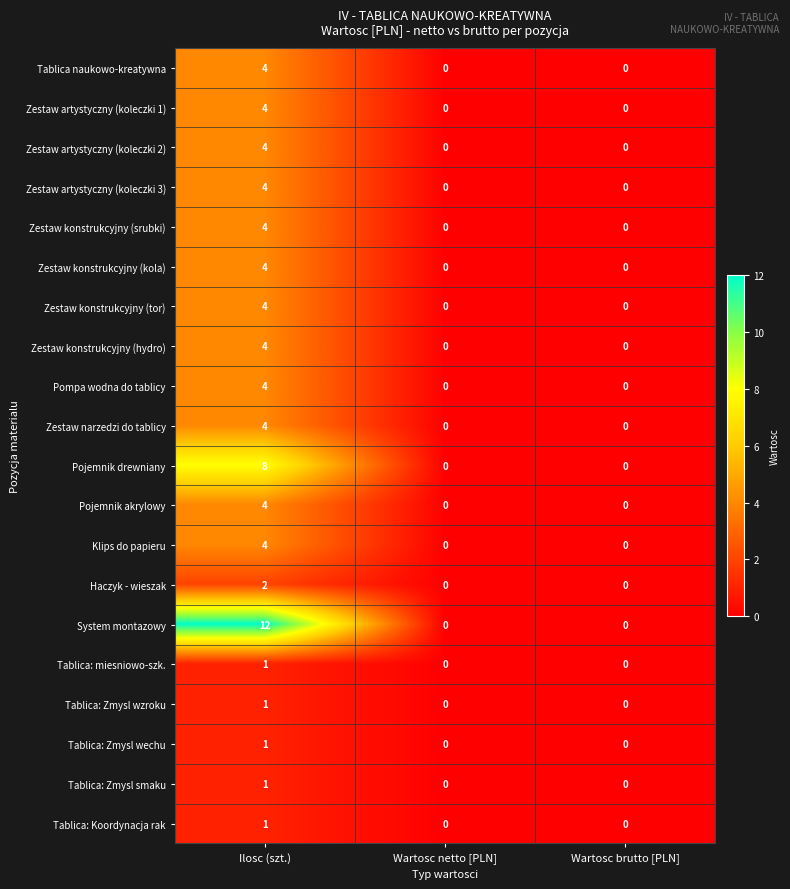

How many Zestaw narzedzi do tablicy values are between 0 and 4?

3